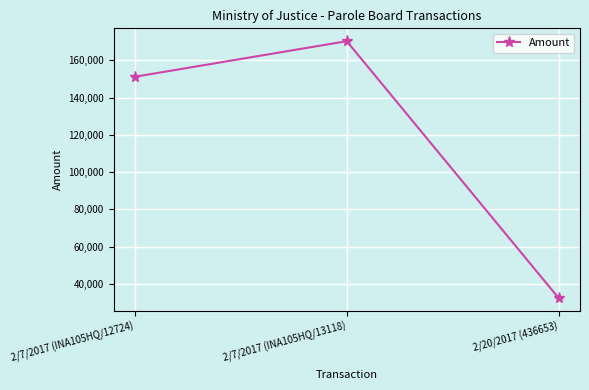

Is it true that the value at 2/7/2017 (INA105HQ/12724) is 267152.9?

False